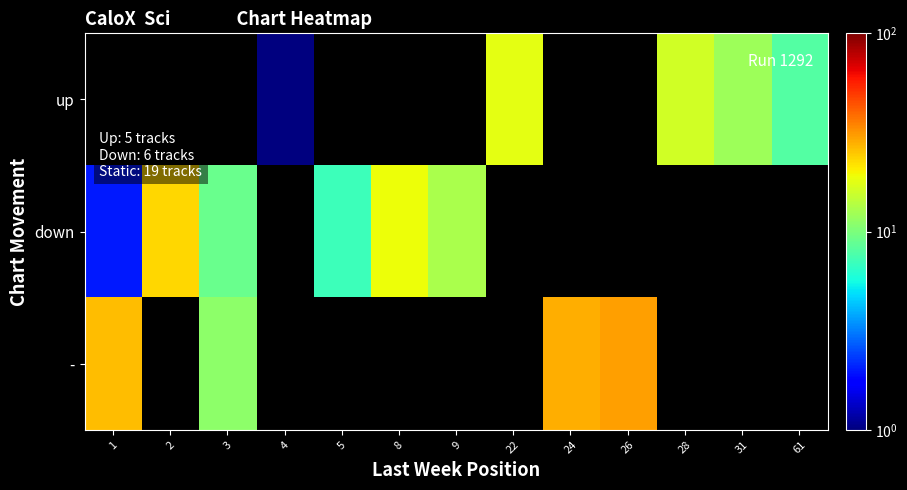

Reading right to left, transcribe all the data shown in this chart.

up: 61=8	31=12	28=16	26=0	24=0	22=18	9=0	8=0	5=0	4=1	3=0	2=0	1=0
down: 61=0	31=0	28=0	26=0	24=0	22=0	9=13	8=19	5=7	4=0	3=9	2=23	1=2
-: 61=0	31=0	28=0	26=30	24=28	22=0	9=0	8=0	5=0	4=0	3=11	2=0	1=26